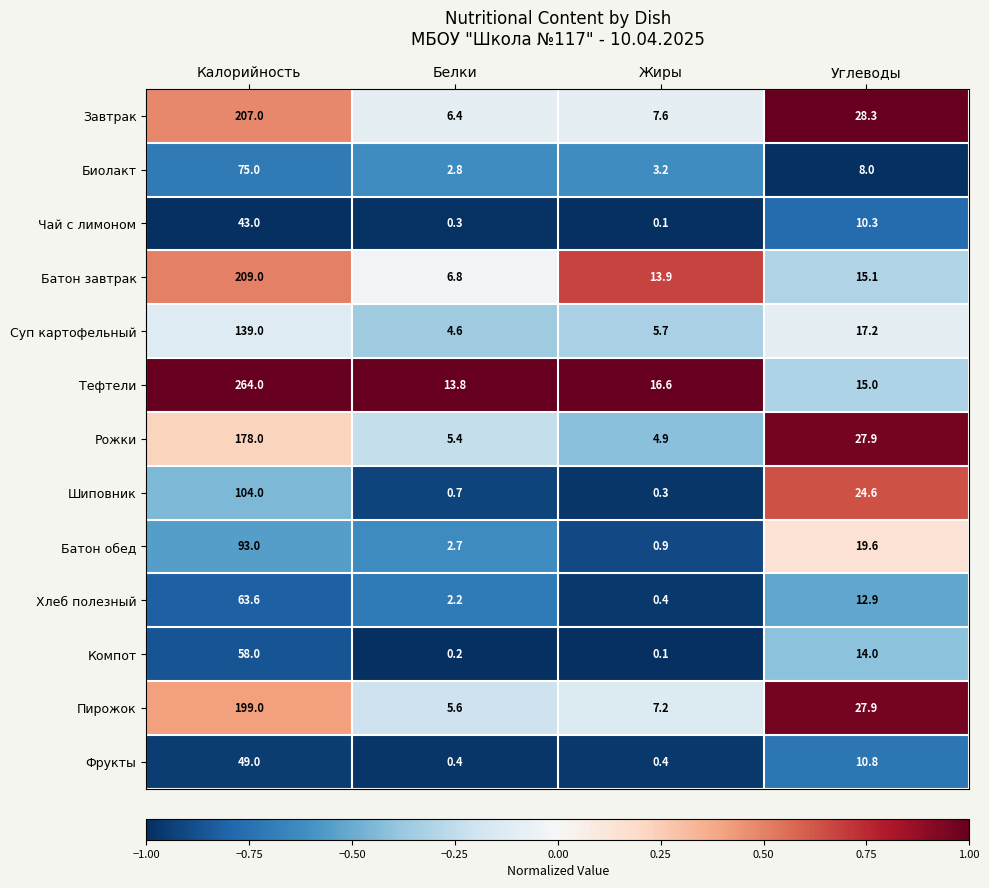

Count the number of categories in the chart.

4